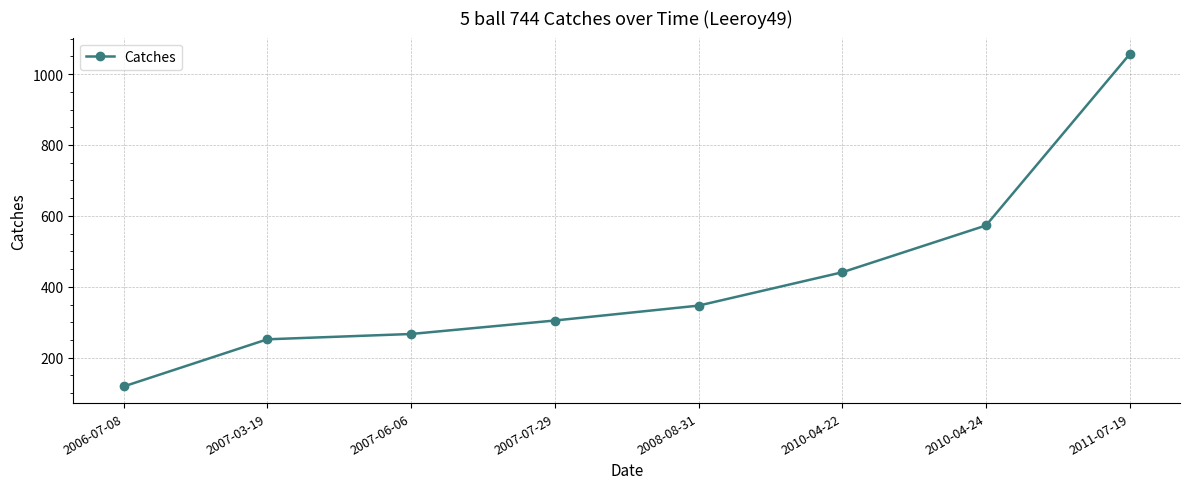

What is the label of the 4th point from the left?

2007-07-29